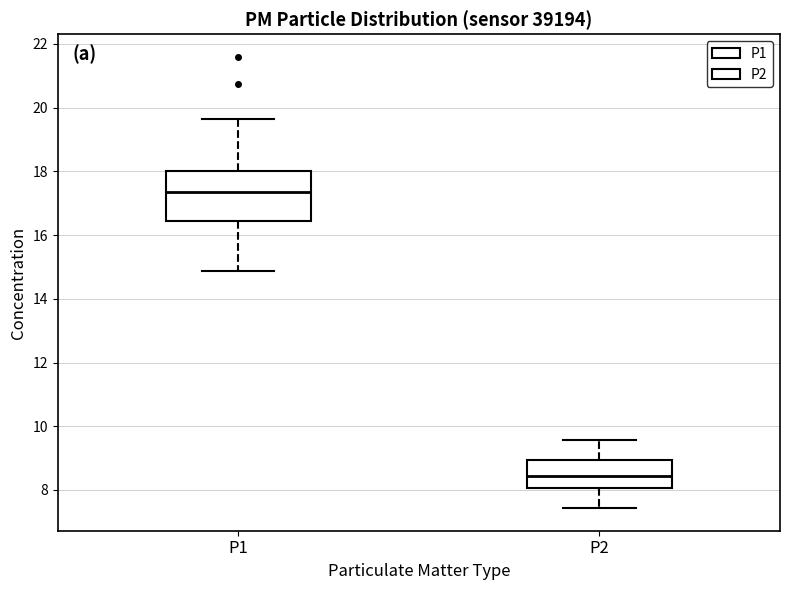

Which box is the tallest, from its lower edge to its upper edge?

P1